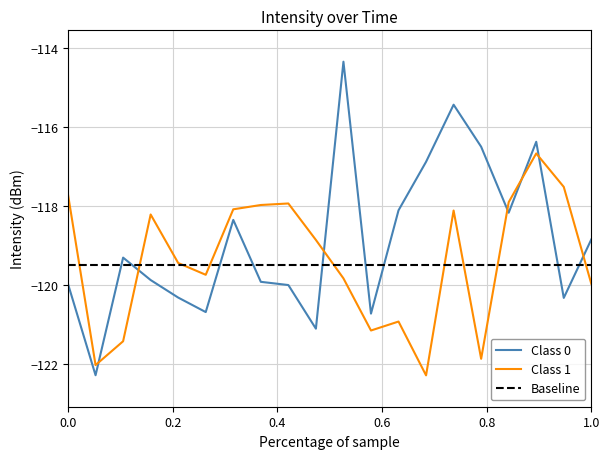

Does the chart display data point markers on the line(s)?

No